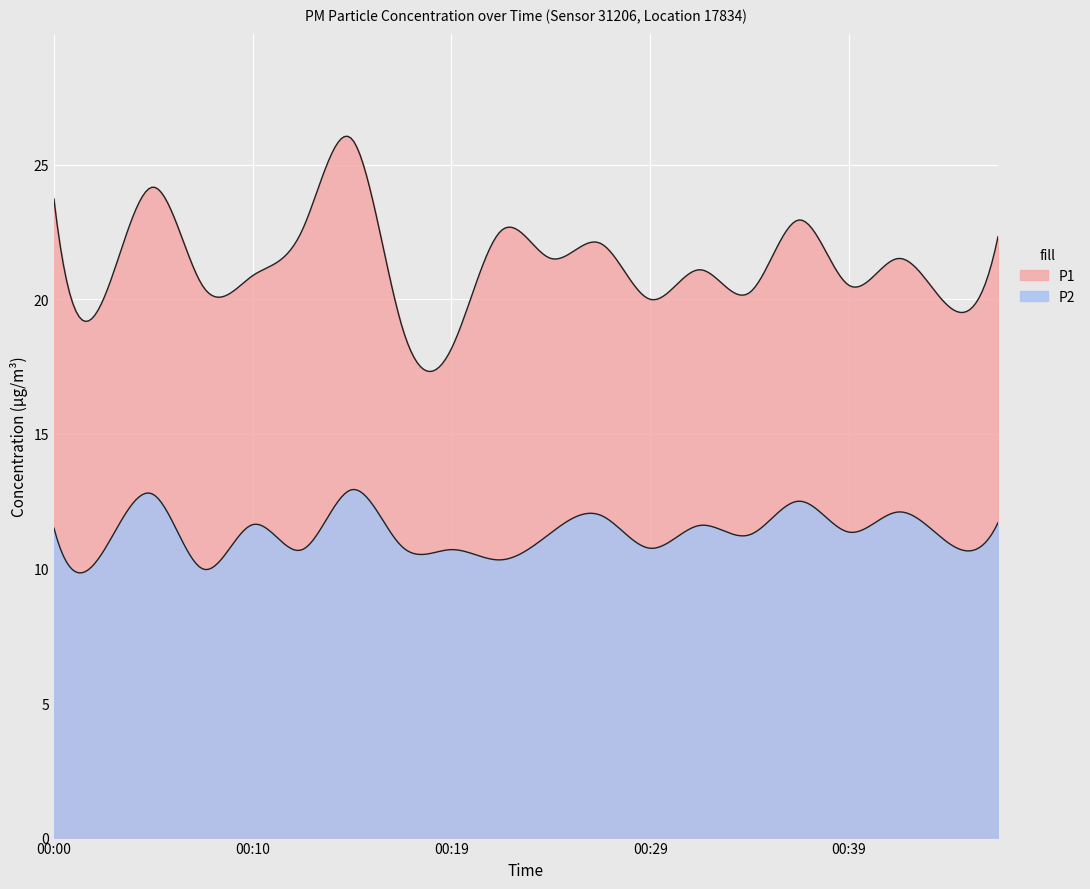

Is the value of P1 at 00:36 greater than the value of P2 at 00:05?

Yes